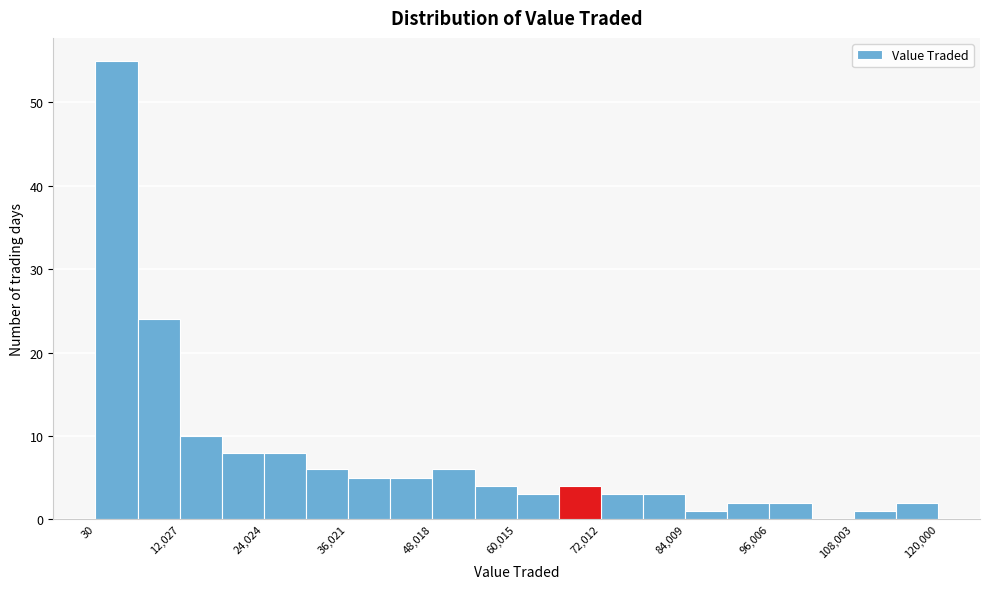

Around what value on the x-axis is the tallest bar? Give the approximate position of its centre, as read against the axis.

4000